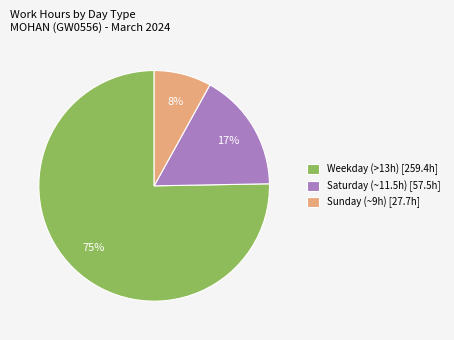

Which slice is the smallest?

Sunday (~9h) [27.7h]